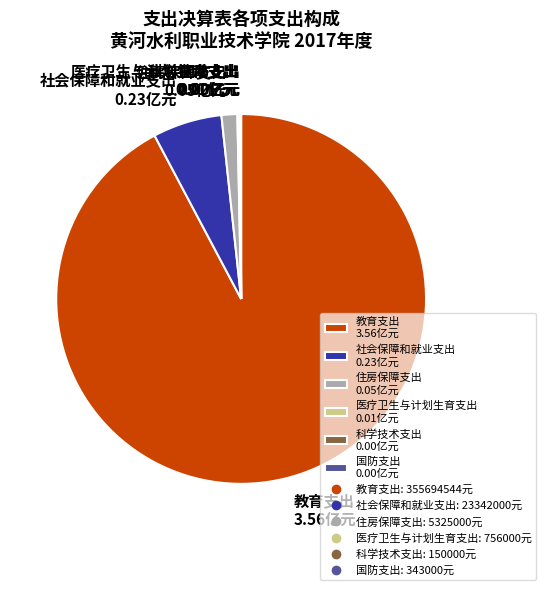

Is it true that 住房保障支出 0.05亿元 is 11% of the pie?

False